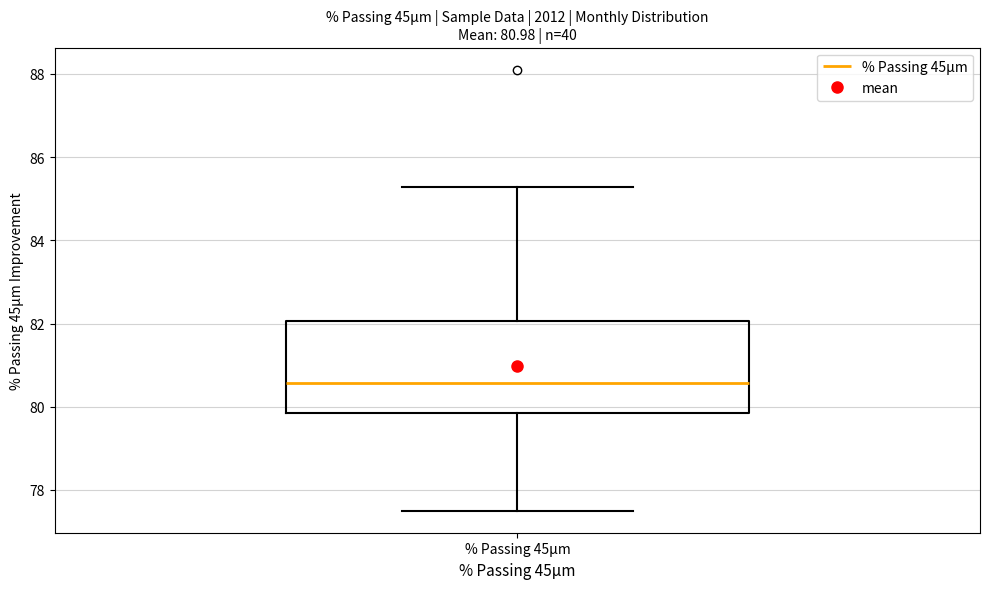

Transcribe this box plot: give where the median line is, the range the box spans, and where the two whiskers end, as read against the y-axis. The values are not printed on the chart, so give them approximately, as read against the axis.

median 80.6, box 79.8 to 82.0, whiskers 77.6 to 85.2